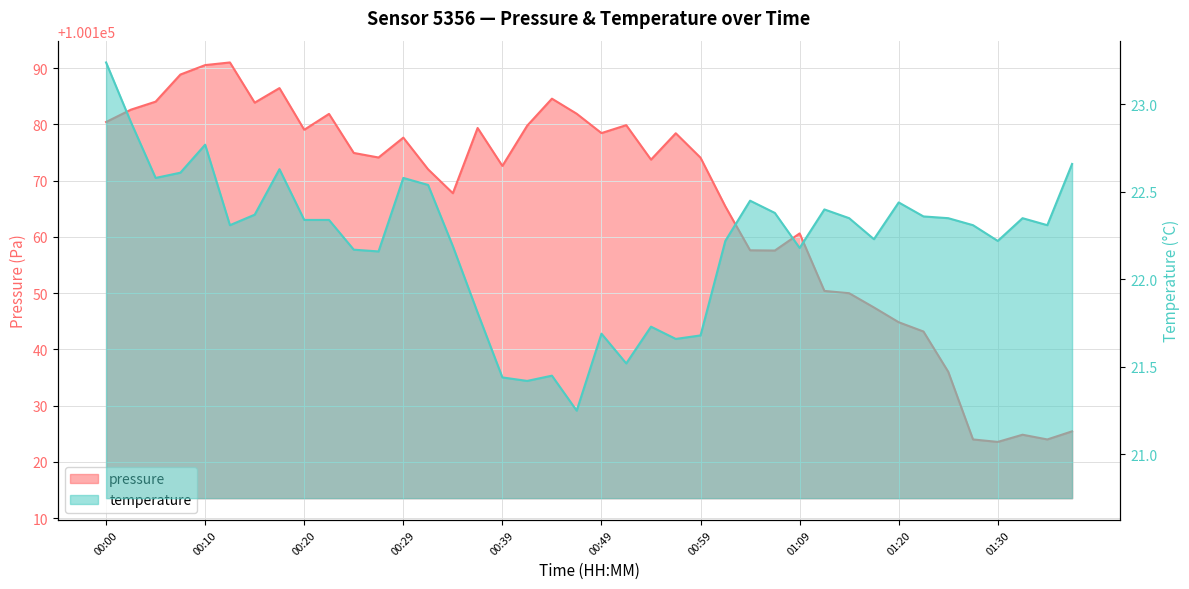

In temperature, how many points are higher than both neighbors (excluding endpoints)?

10